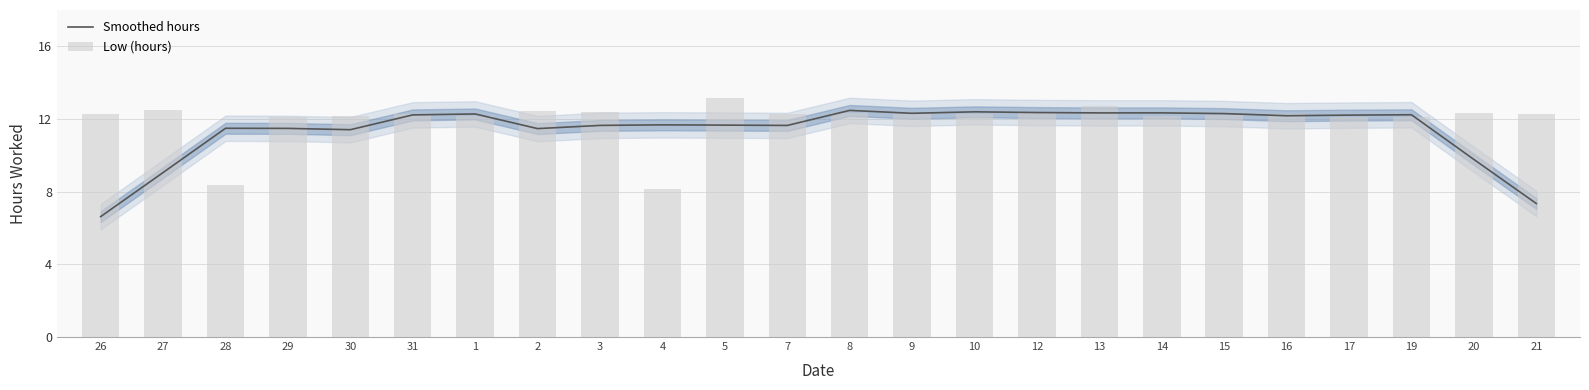

What is the label of the 9th bar from the right?

12